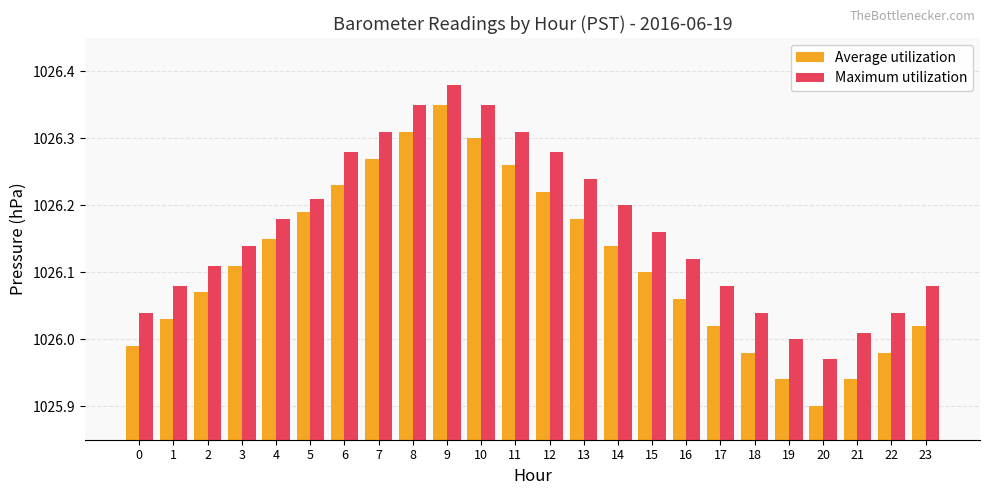

Which series has the widest spread of values?

Average utilization